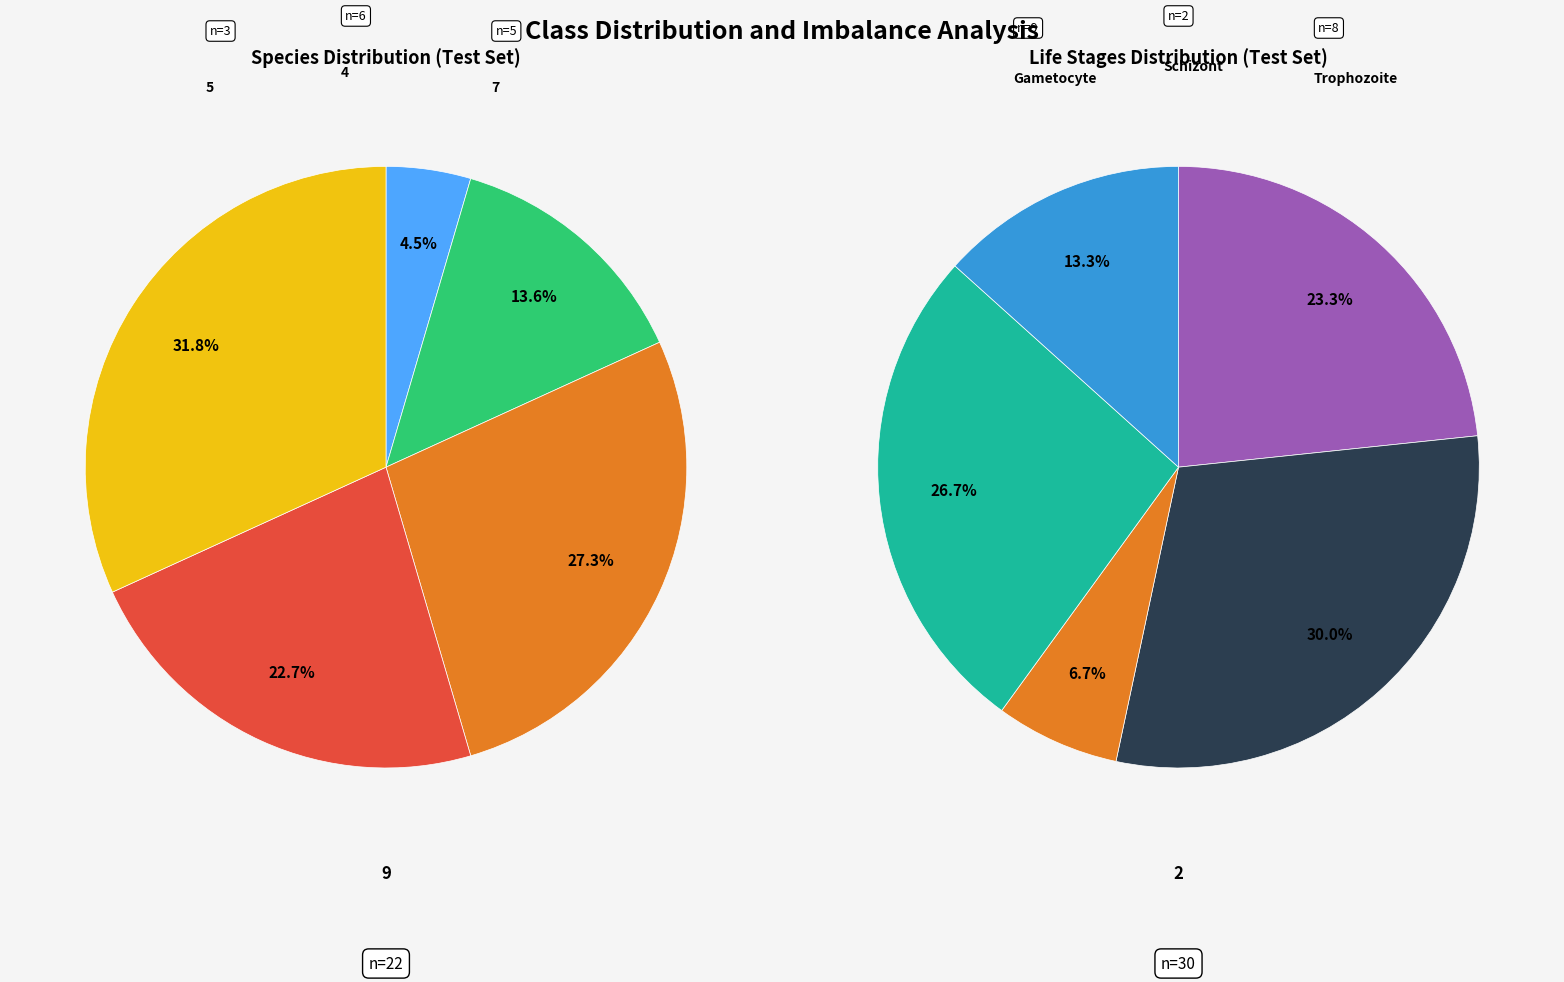

Which has a higher value, 1 or 4?

1